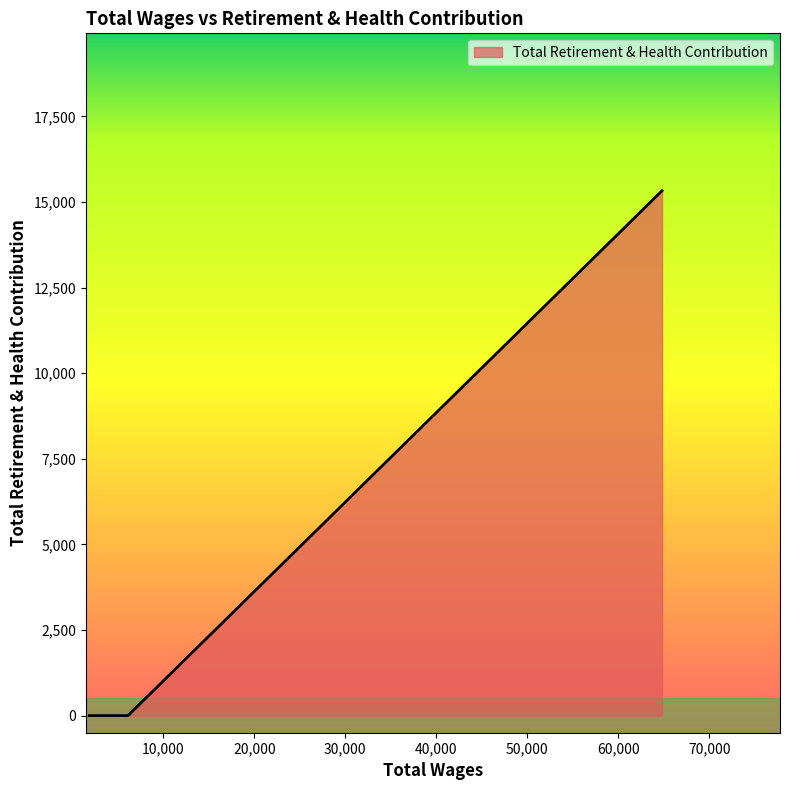

How many lines are shown in the chart?

1